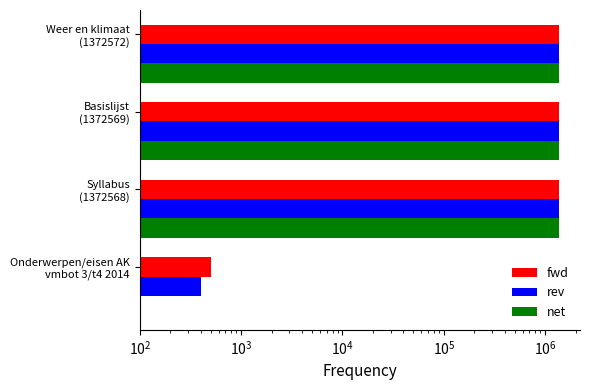

What is the value of the fwd bar at the 3rd from the left?

1372569